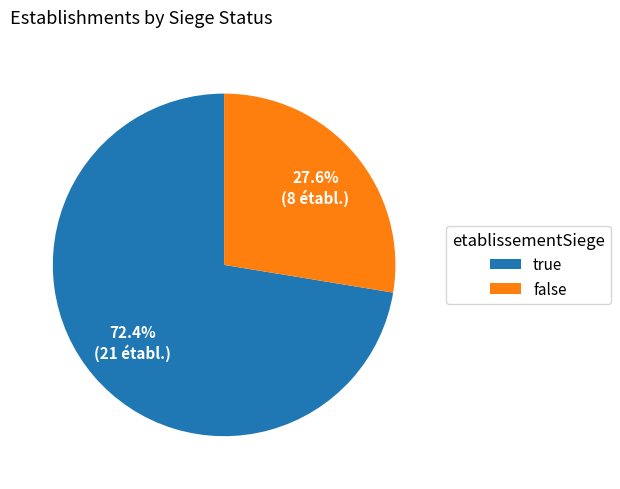

Which category has the smallest portion of the pie?

false